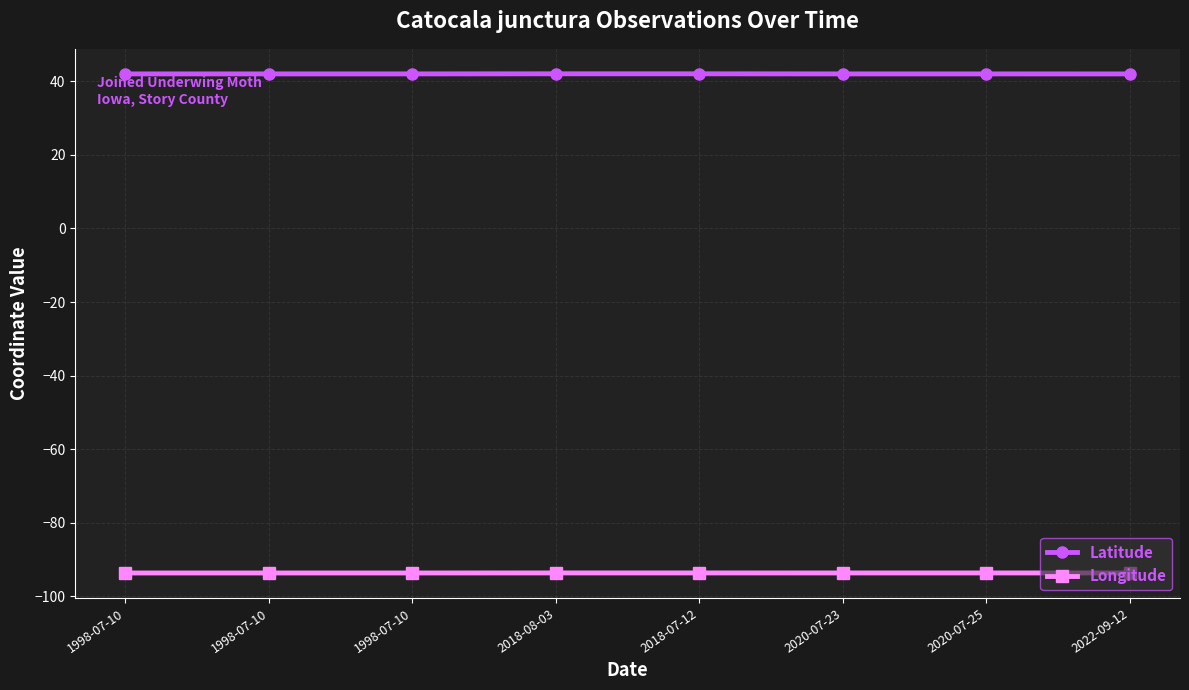

Which series has the largest total across all categories?

Latitude